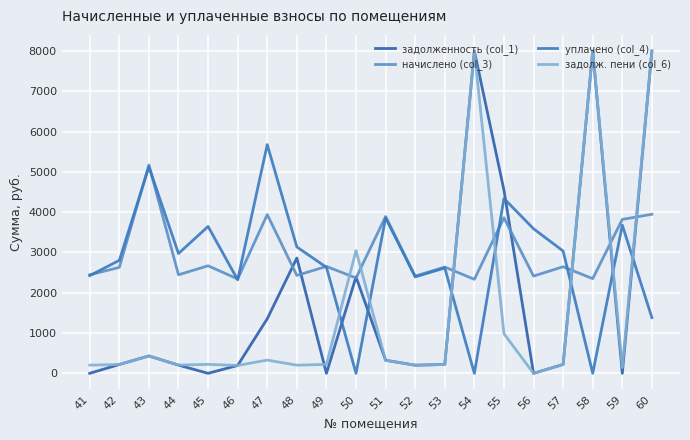

What is the spread (max minus min) of values at 49?

2653.3